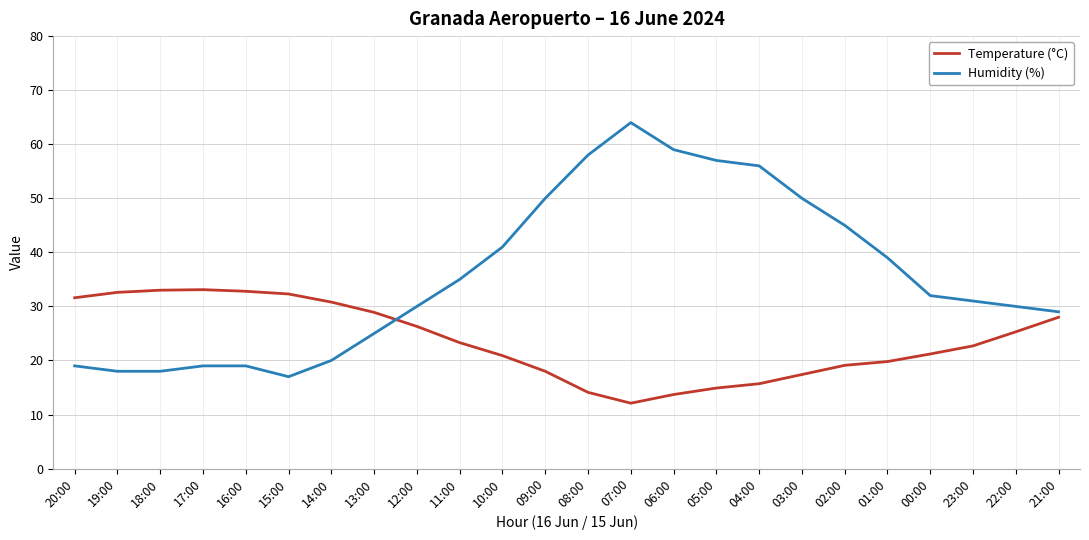

What is the difference between the highest and lowest values at 23:00?

8.3